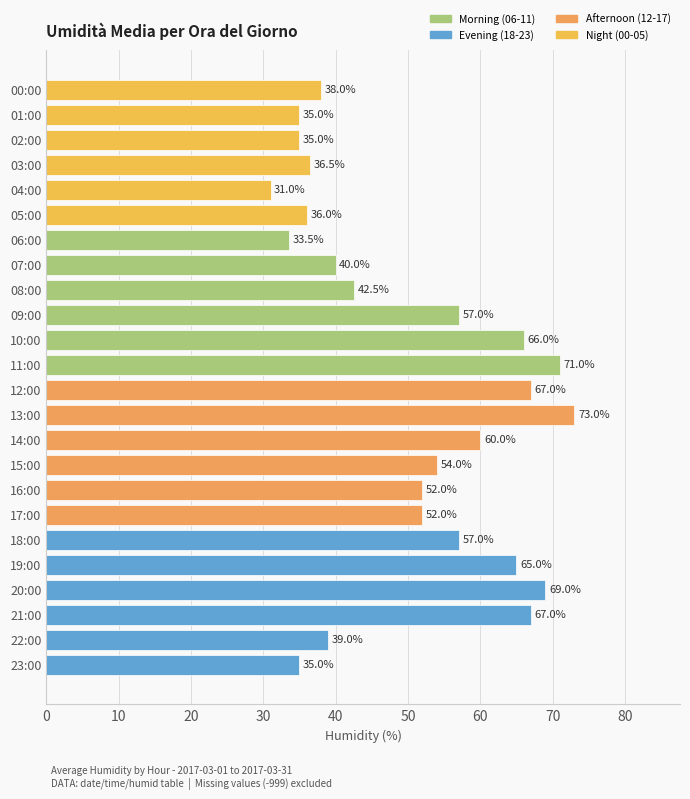

Is it true that the value at 21:00 is 92.8?

False